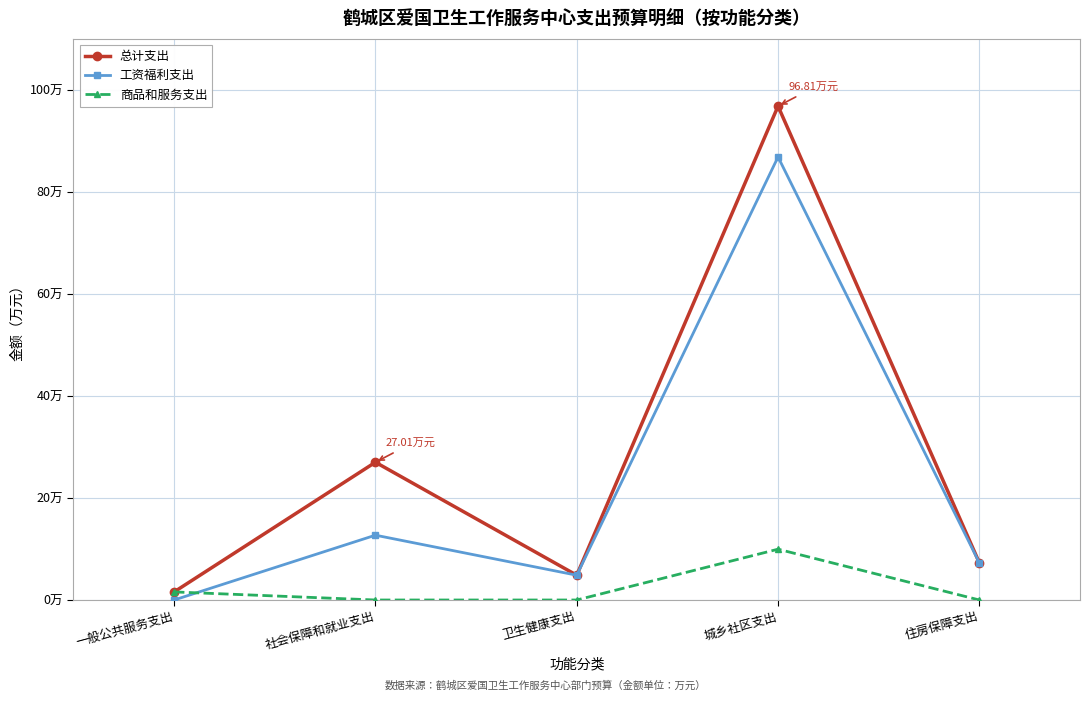

Which series has the largest total across all categories?

总计支出